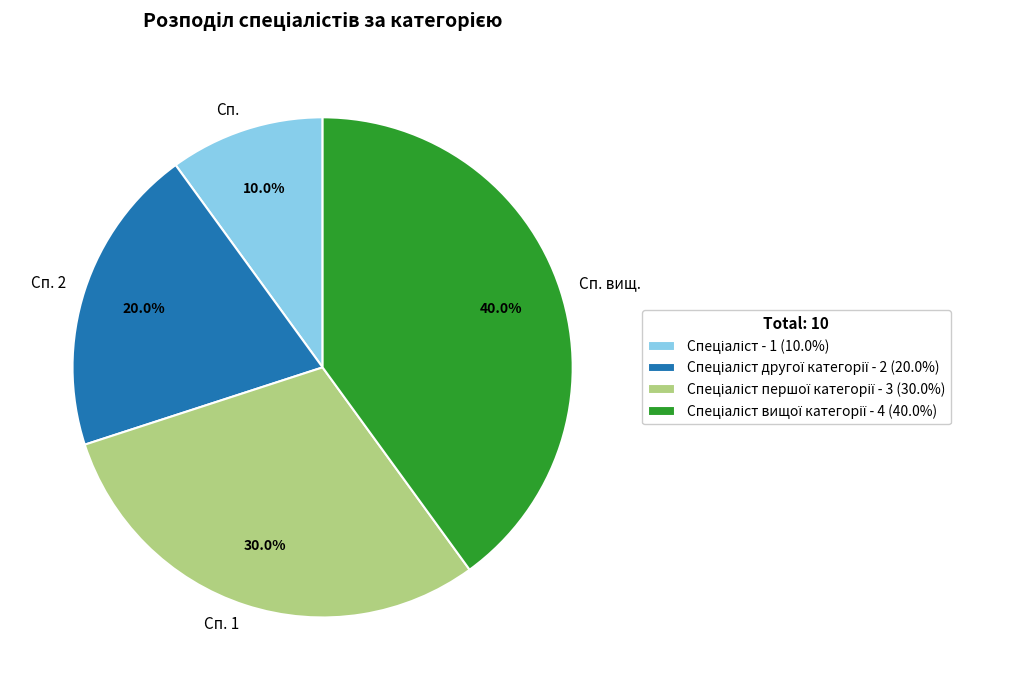

Is there a majority slice in this chart?

No